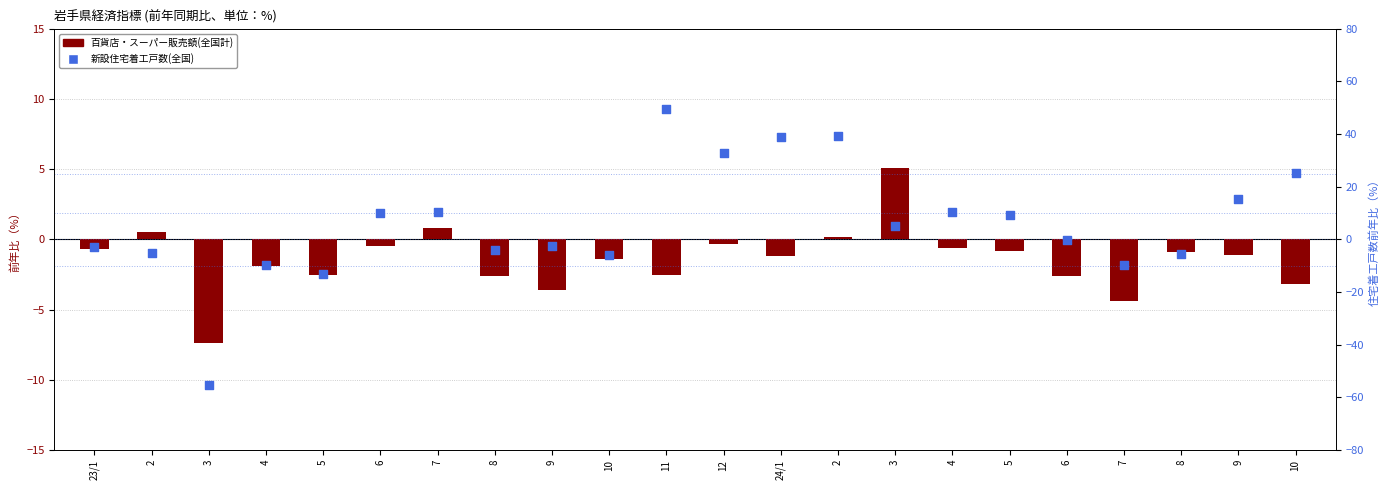

Which series has the largest total across all categories?

新設住宅着工戸数(全国)